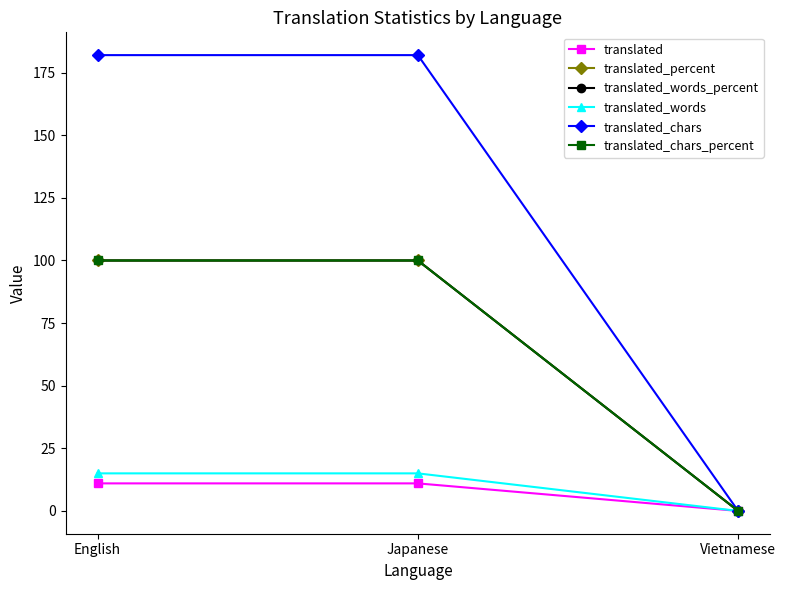

At which category does the chart reach its peak across all series?

English